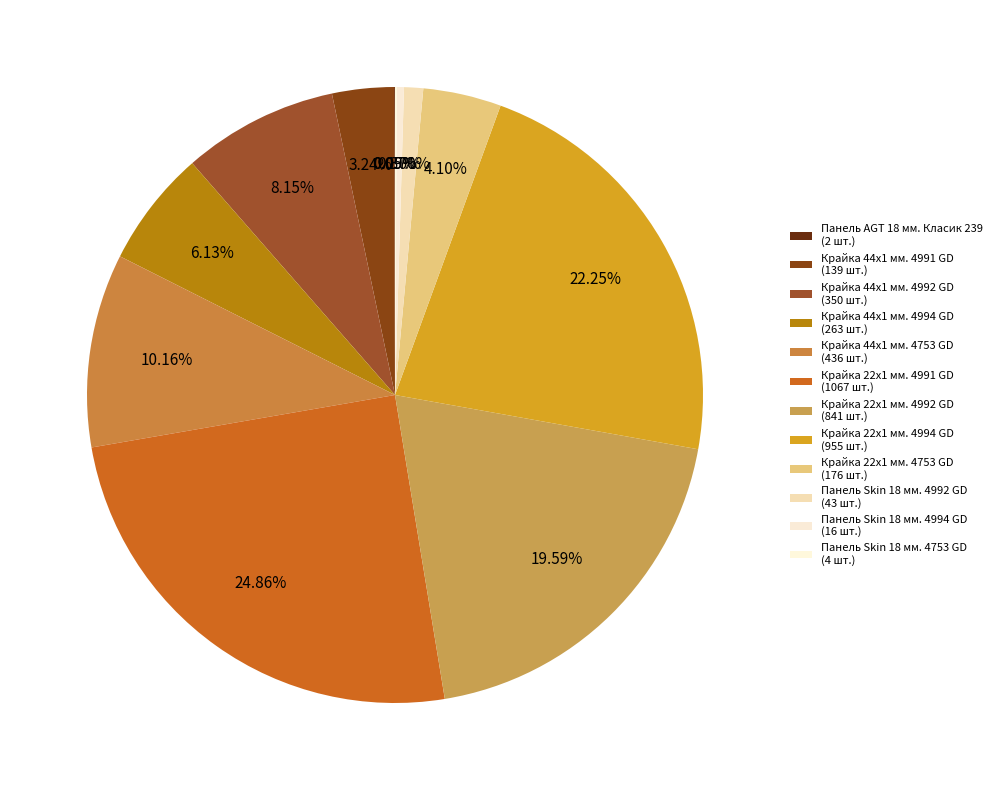

To the nearest percent, what percentage of the pie is Крайка 22x1 мм. 4992 GD?

20%